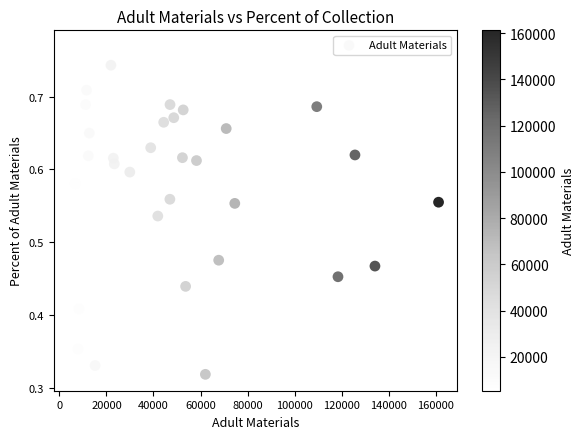

What is the range of X values (max minus min)?

155800.0